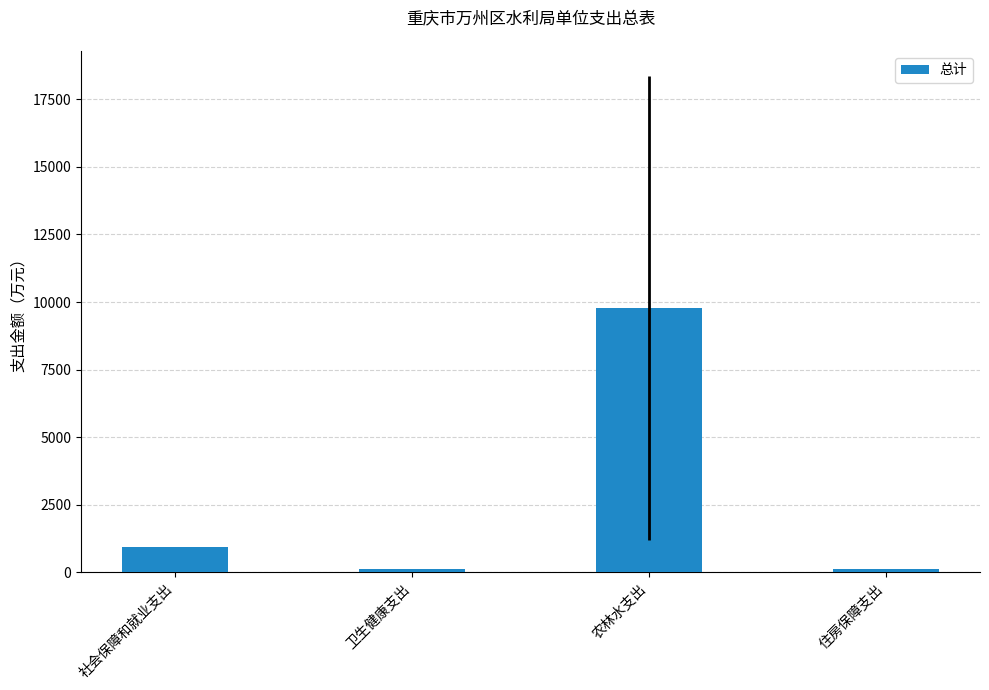

How many values are below 938?

2